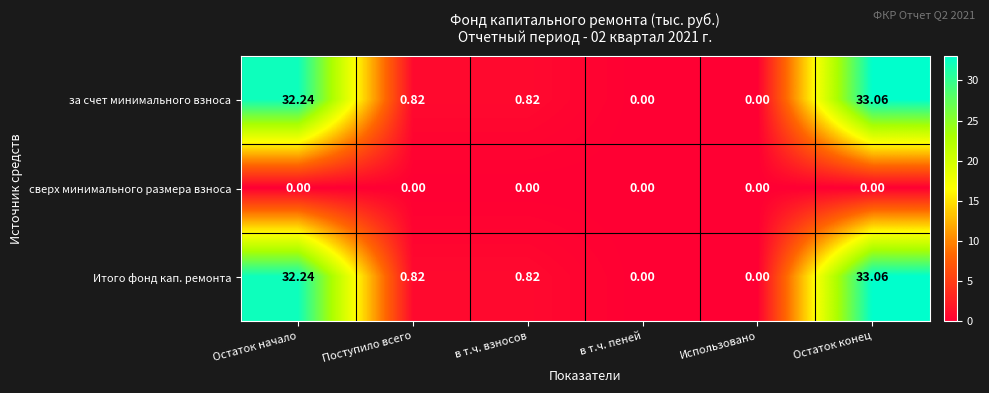

At which category does the chart reach its peak across all series?

Остаток конец